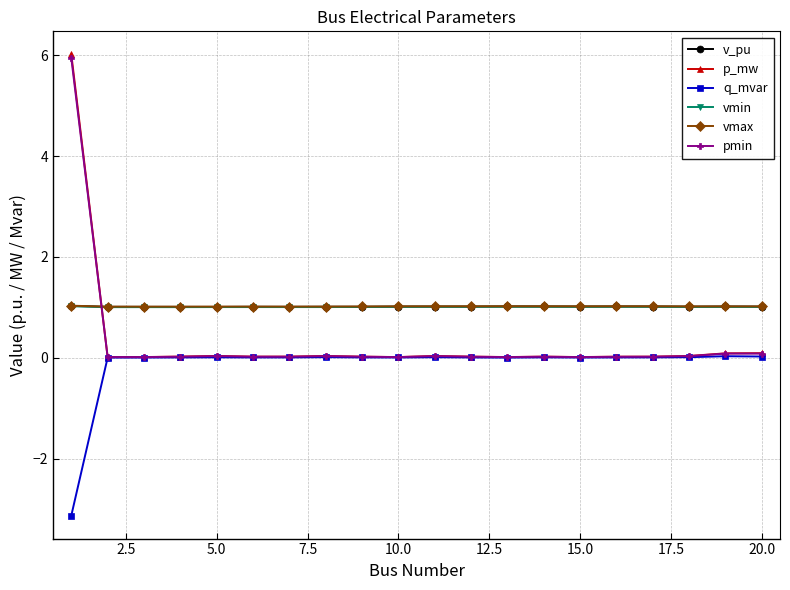

Which series has the largest range (max minus min)?

p_mw